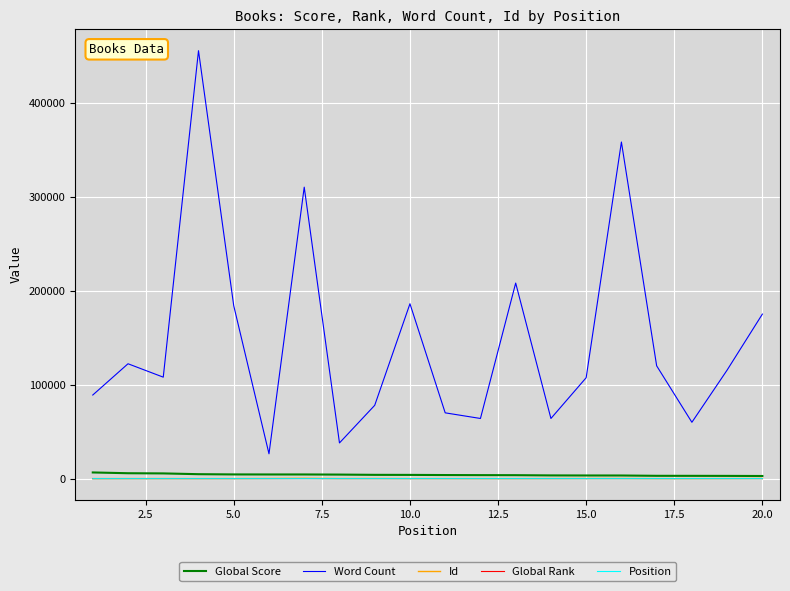

True or false: Word Count and Position intersect in this chart.

False